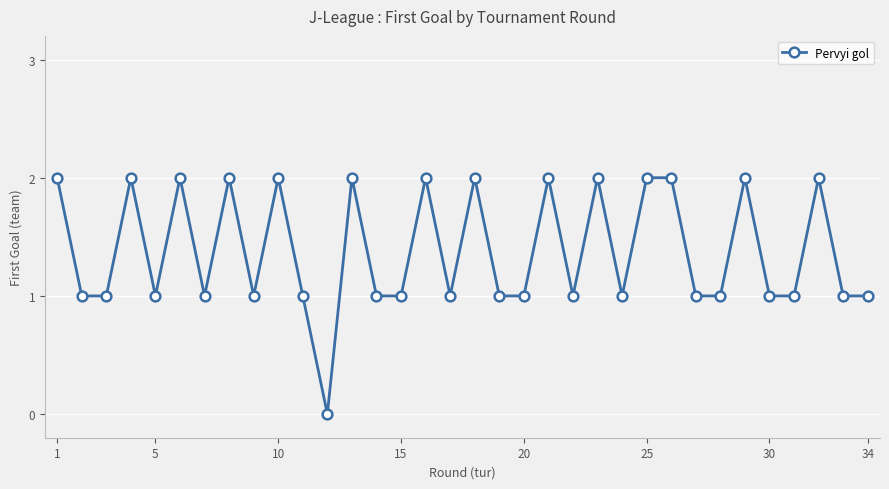

What is the sum of all values?

47